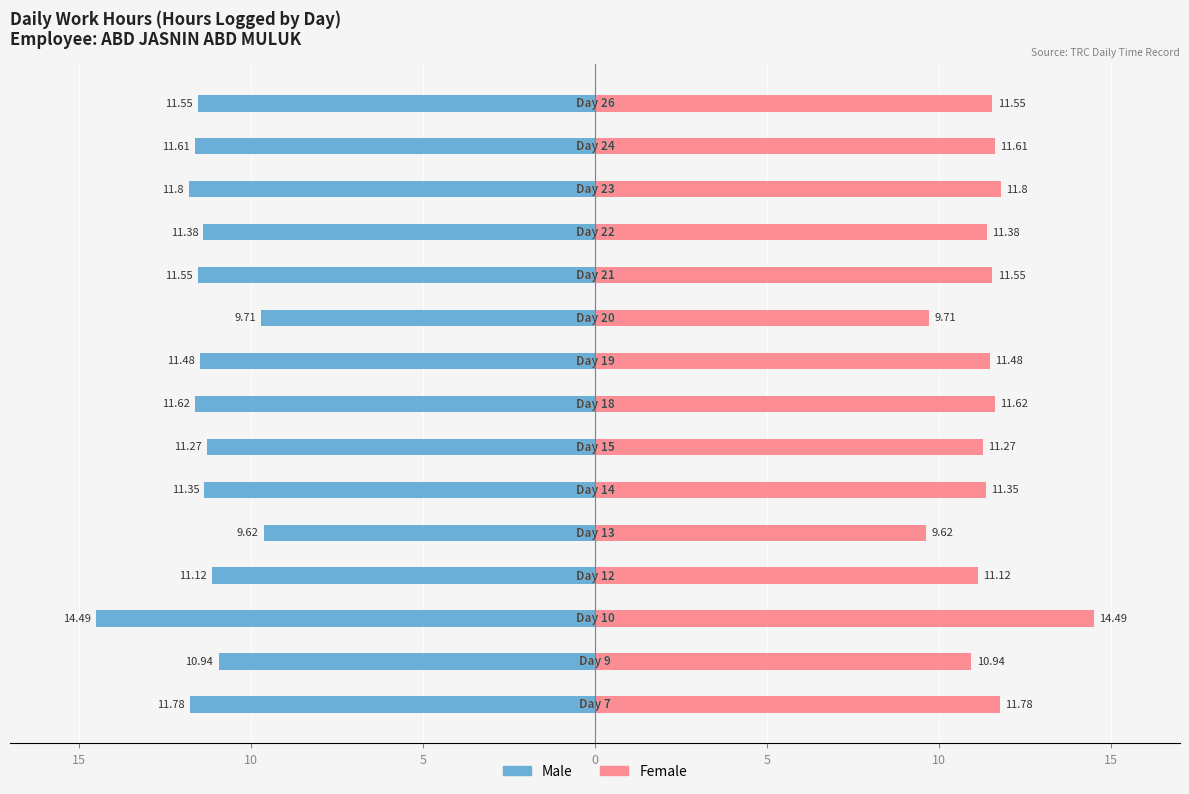

Reading right to left, what are all the values shown in this chart?

Male: -11.6	-11.6	-11.8	-11.4	-11.6	-9.7	-11.5	-11.6	-11.3	-11.3	-9.6	-11.1	-14.5	-10.9	-11.8
Female: 11.6	11.6	11.8	11.4	11.6	9.7	11.5	11.6	11.3	11.3	9.6	11.1	14.5	10.9	11.8